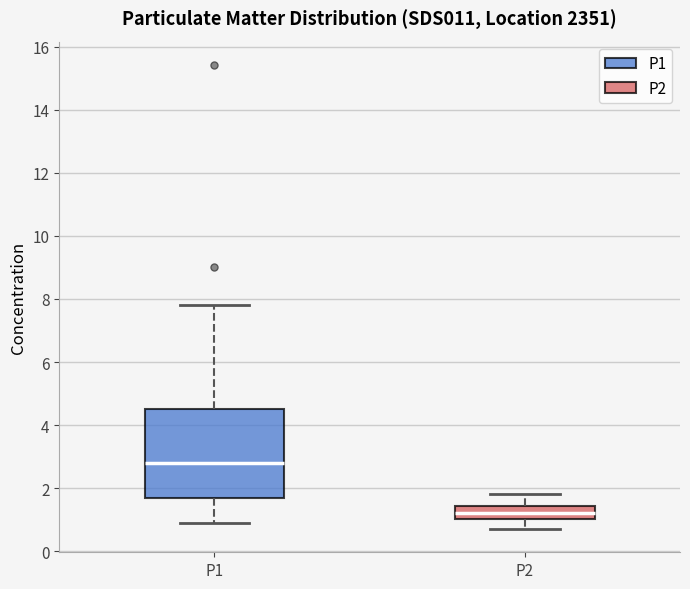

Reading left to right, transcribe this box plot: for each box, give where its median line is, the range the box spans, and where its two whiskers end, as read against the y-axis. The values are not printed on the chart, so give them approximately, as read against the axis.

P1: median 2.8, box 1.6 to 4.6, whiskers 1.0 to 7.8
P2: median 1.2, box 1.0 to 1.4, whiskers 0.8 to 1.8